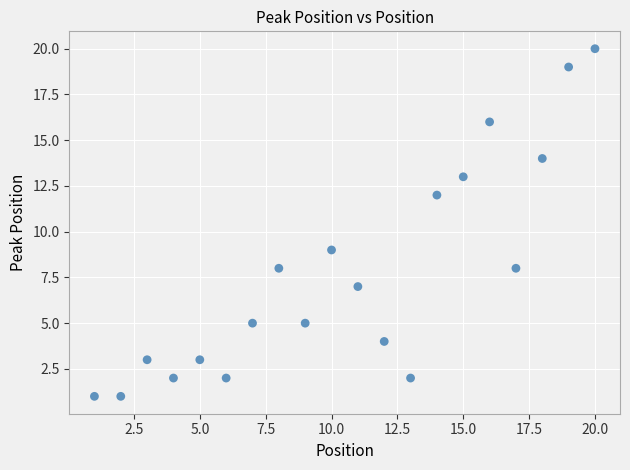

What is the range of X values (max minus min)?

19